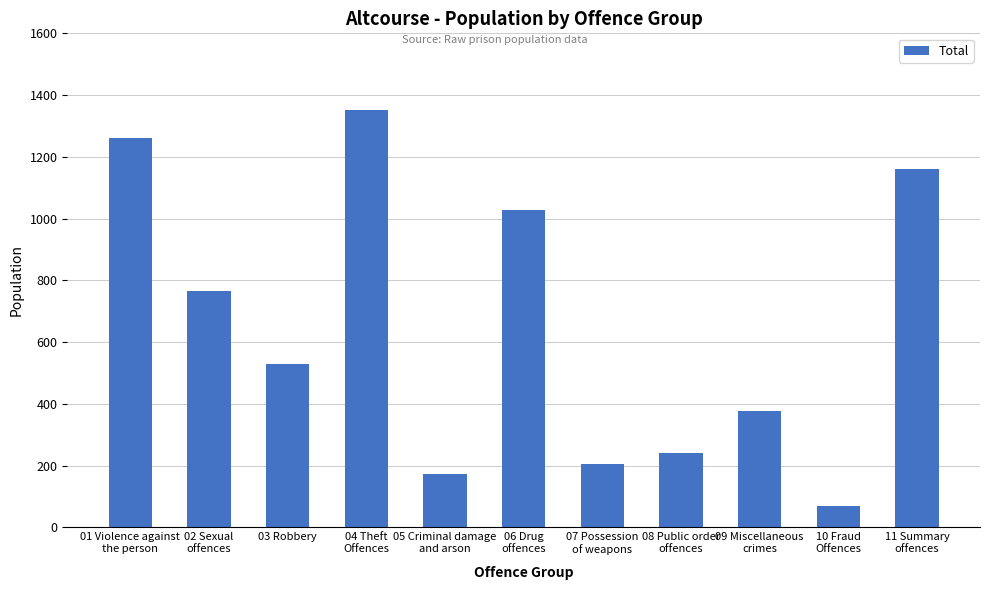

List the labels in order of value, smallest first.

10 Fraud
Offences, 05 Criminal damage
and arson, 07 Possession
of weapons, 08 Public order
offences, 09 Miscellaneous
crimes, 03 Robbery, 02 Sexual
offences, 06 Drug
offences, 11 Summary
offences, 01 Violence against
the person, 04 Theft
Offences